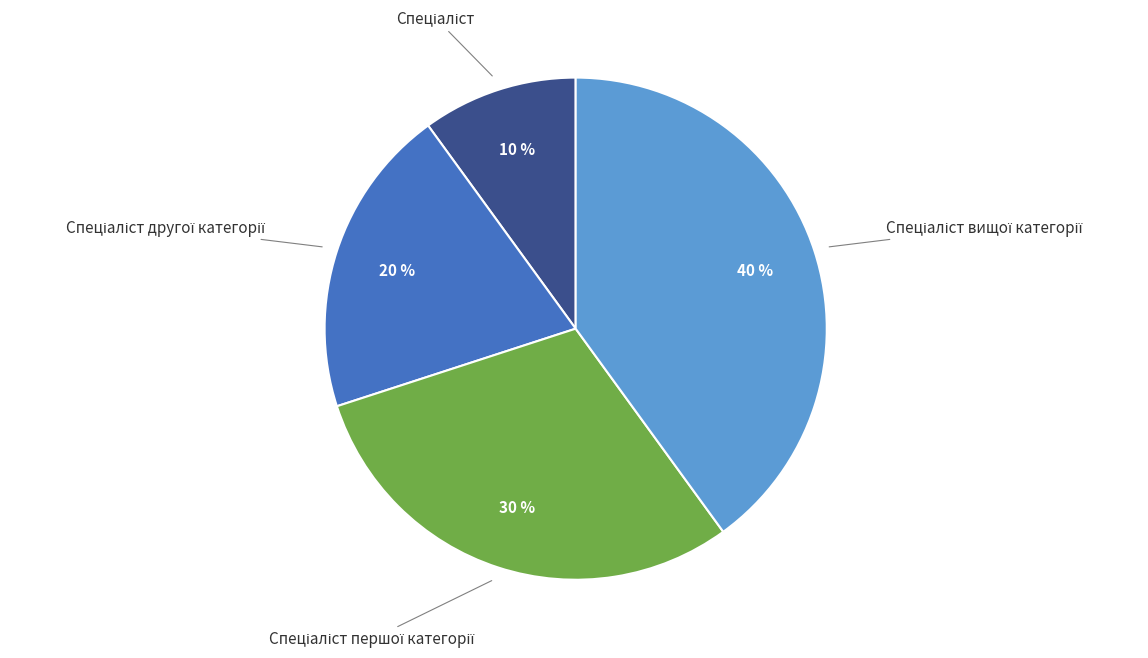

Is there any slice that represents more than half of the pie?

No